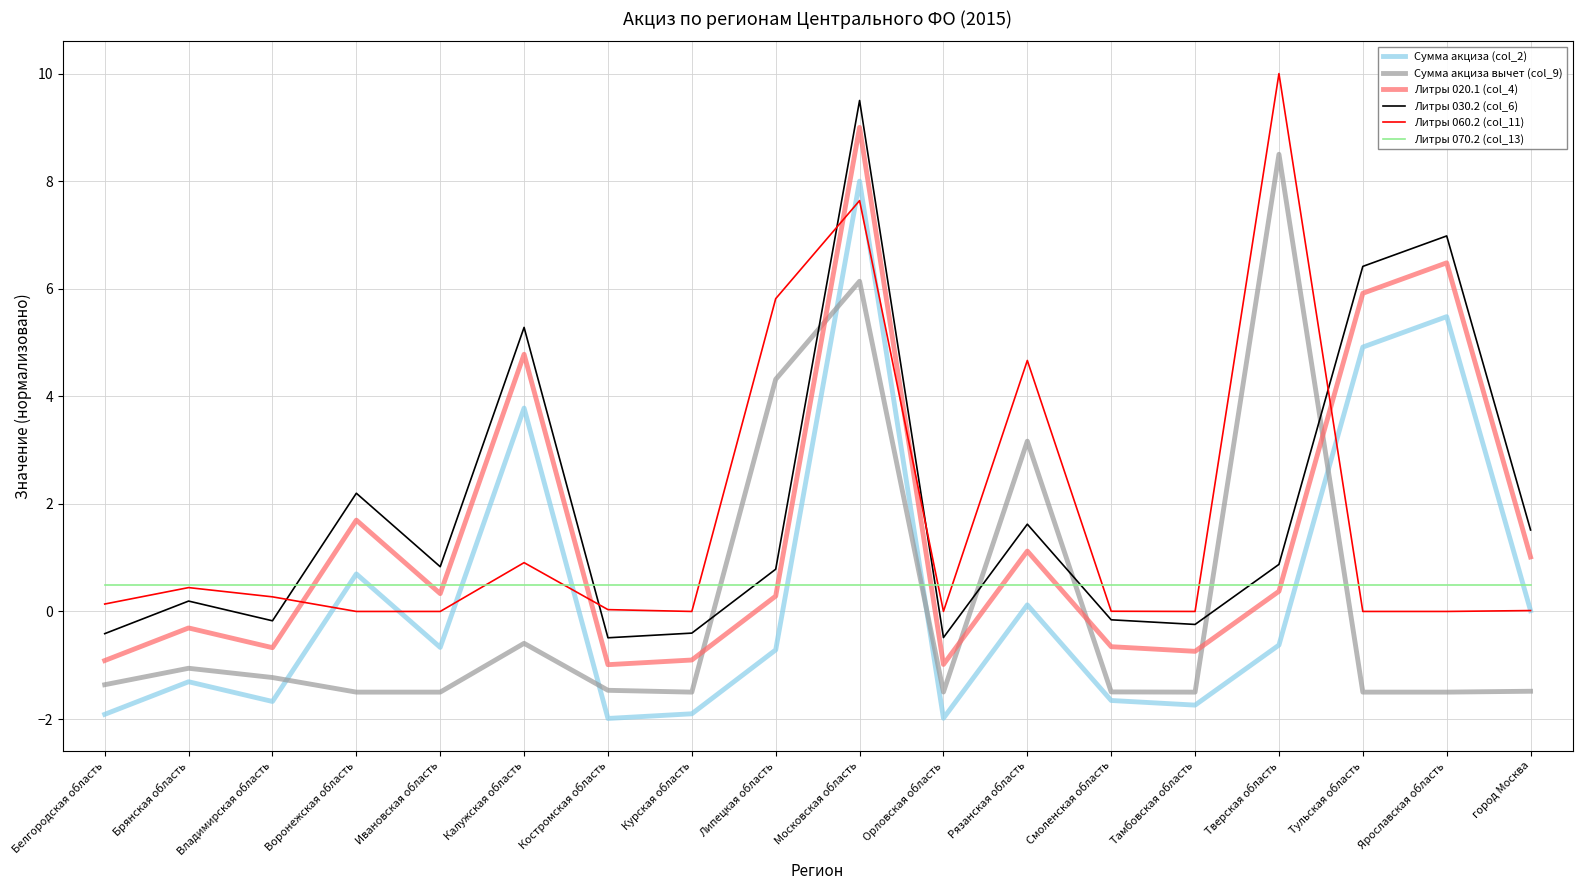

What are all the series names shown in the legend?

Сумма акциза (col_2), Сумма акциза вычет (col_9), Литры 020.1 (col_4), Литры 030.2 (col_6), Литры 060.2 (col_11), Литры 070.2 (col_13)